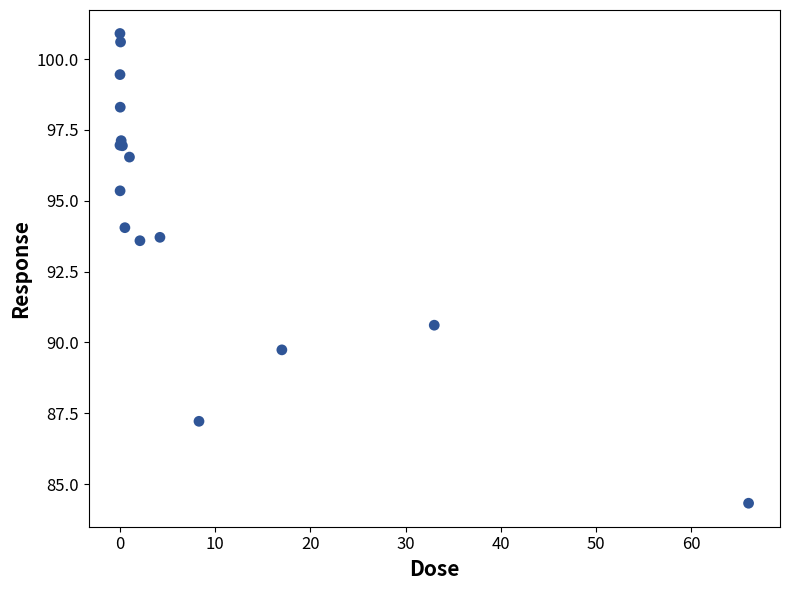

What Y value in the scatter plot is closest to 92?

90.6